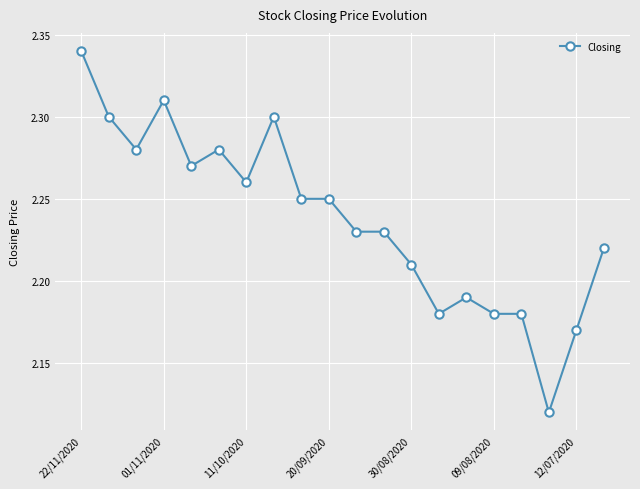

How many series are shown in this chart?

1